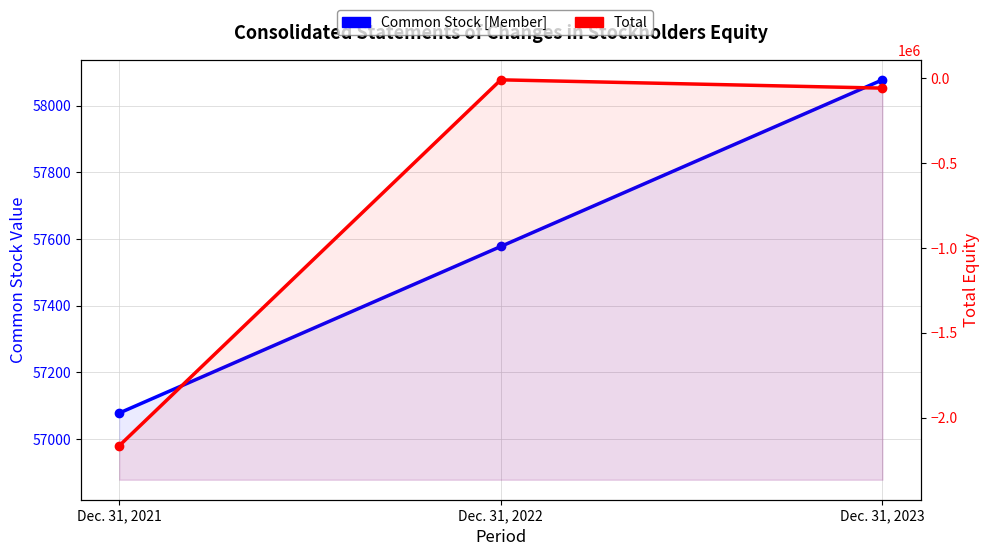

What is the spread (max minus min) of values at Dec. 31, 2022?

66344